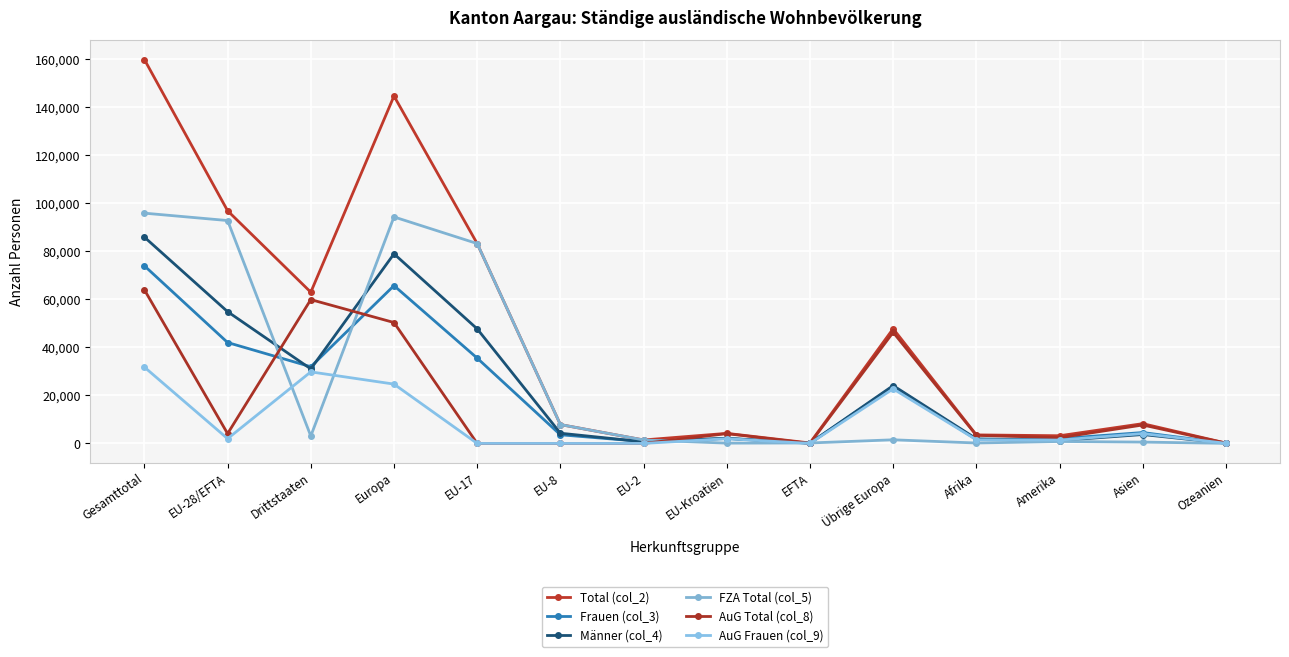

At which category does FZA Total (col_5) reach its first local peak?

Europa